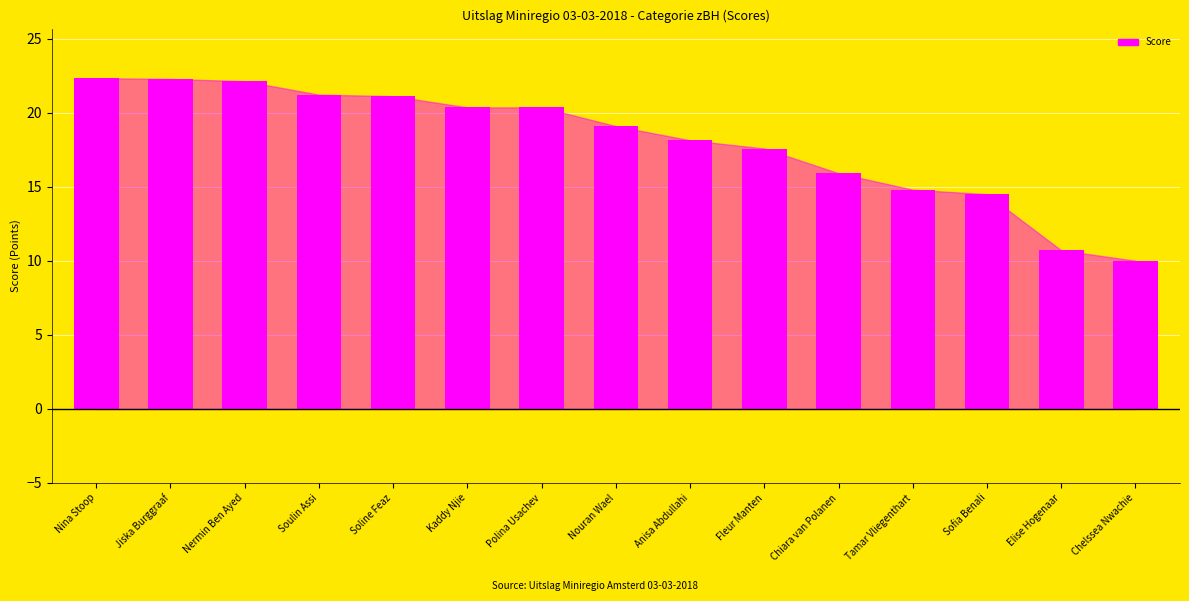

What is the smallest value displayed?

10.0